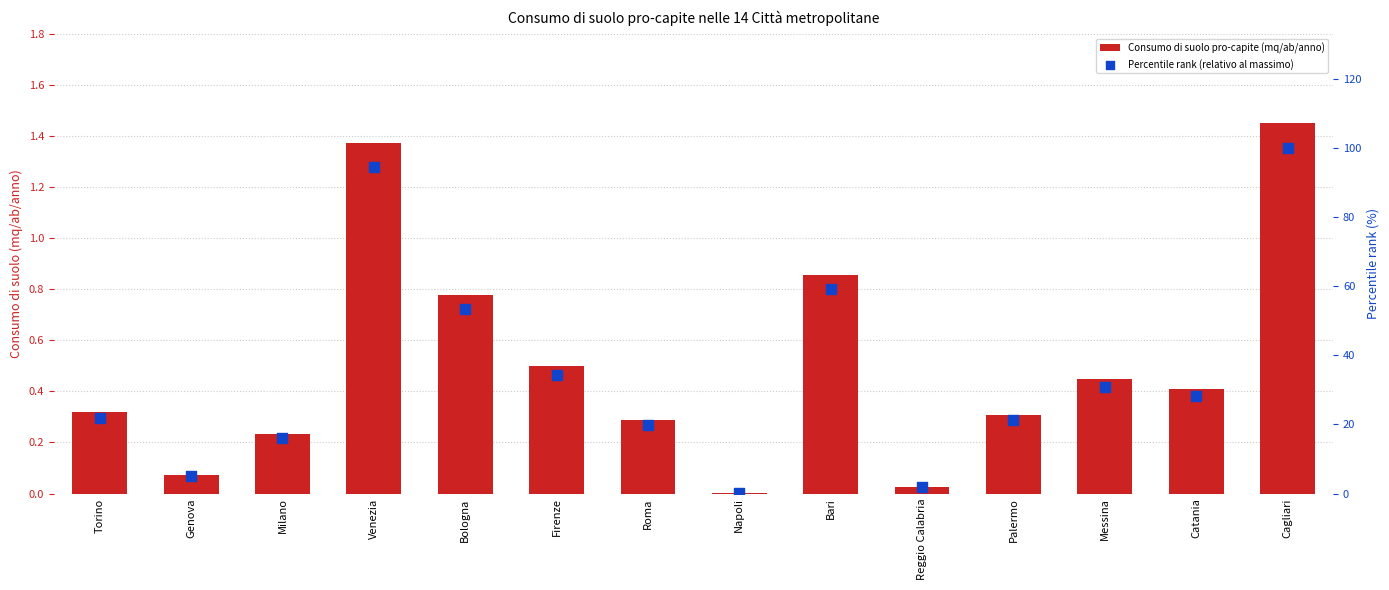

Which series has the largest Y range (max minus min)?

Percentile rank (relativo al massimo)